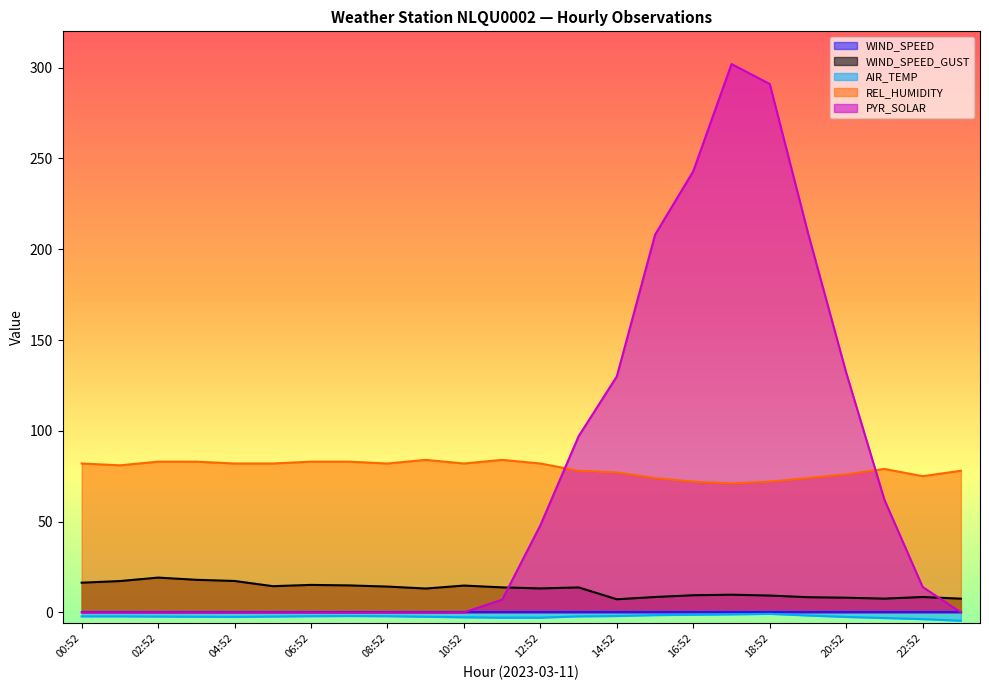

How many data points in PYR_SOLAR are above 7?

11